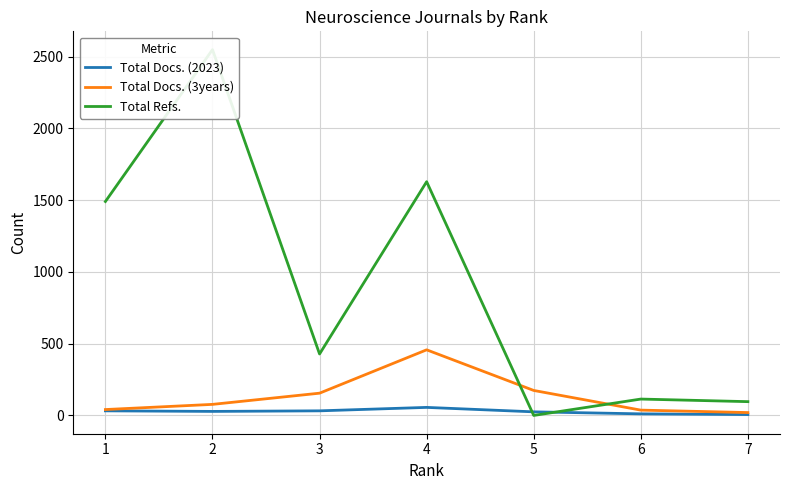

The value of Total Refs. at 5 is 1126. True or false?

False